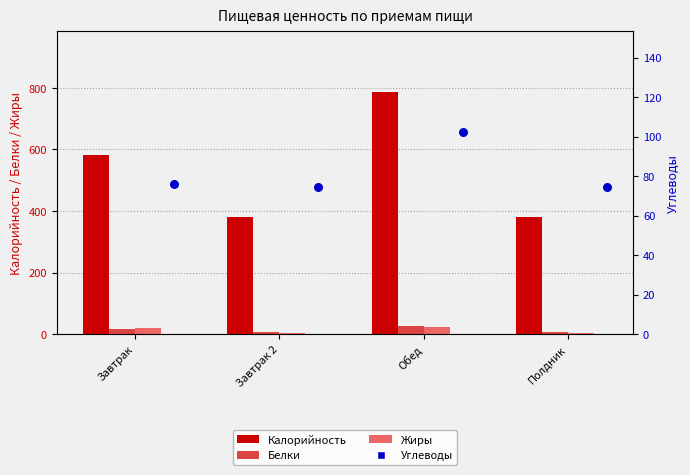

Which series contains the lowest Y value?

Жиры